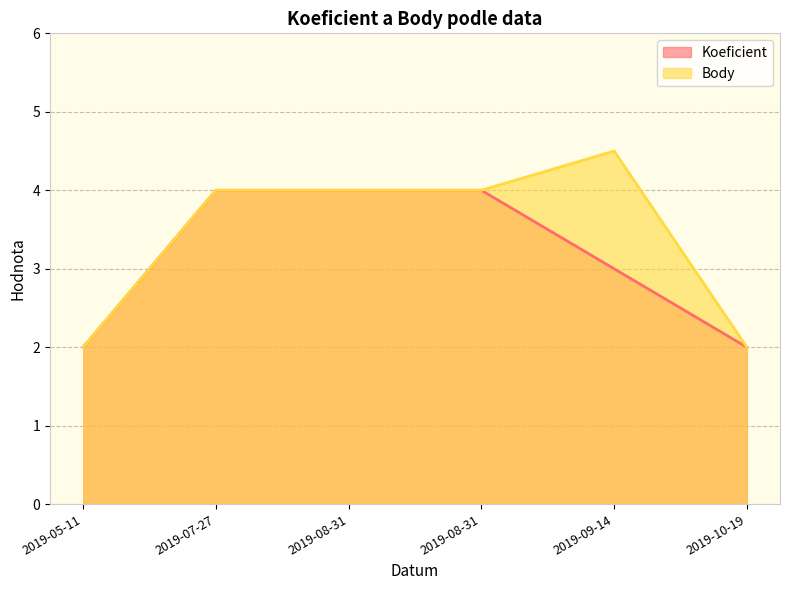

Rank the series by their average value, from highest to lowest.

Body, Koeficient